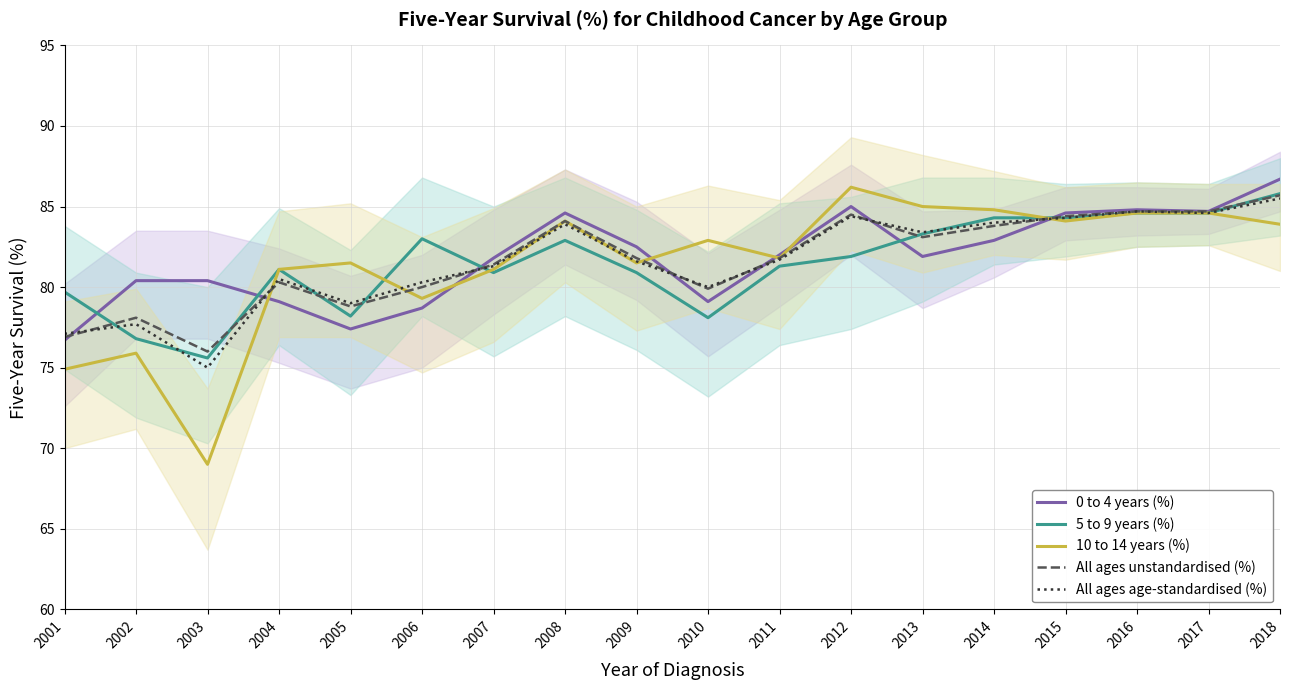

How many intersections are there between All ages unstandardised (%) and 0 to 4 years (%)?

7